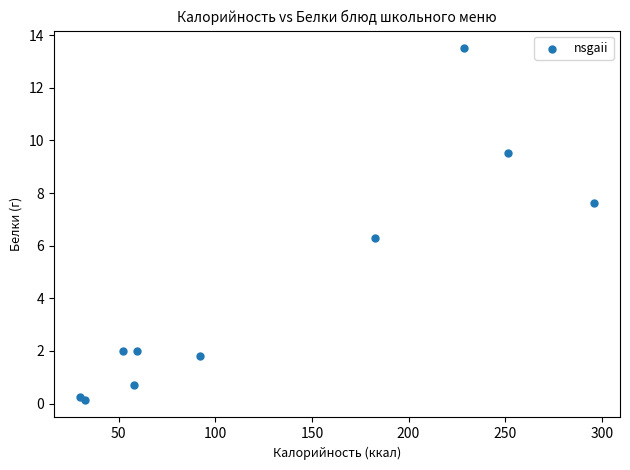

What Y value in the scatter plot is closest to 6?

6.3